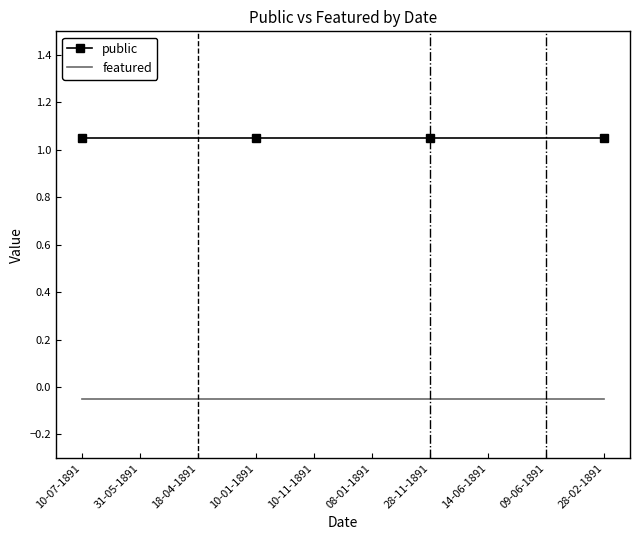

Is the value of public at 10-11-1891 greater than the value of featured at 18-04-1891?

Yes